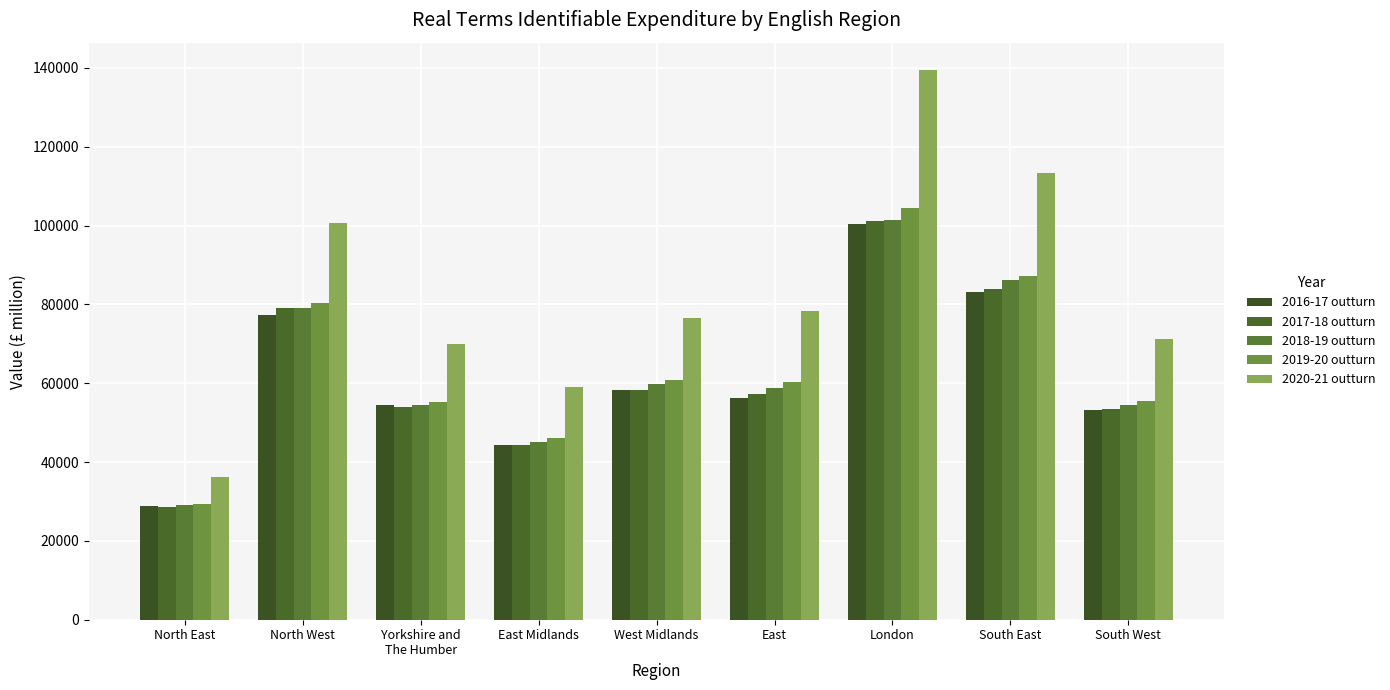

What is the difference between the second highest and second lowest values in the 2020-21 outturn series?

54458